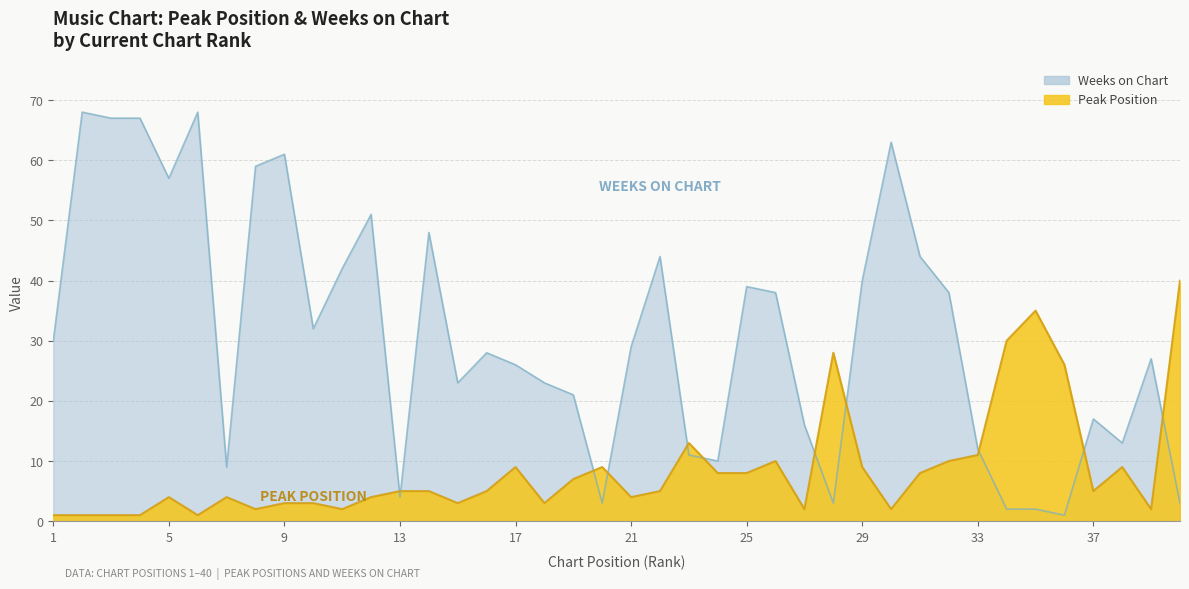

At which category is the sum across all series the highest?

2